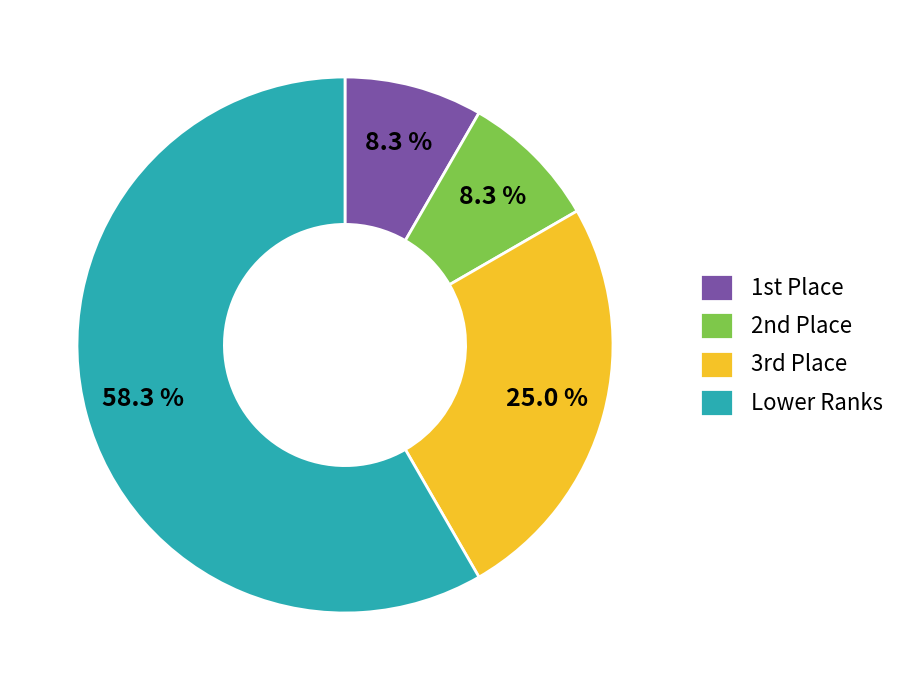

Which slice is the largest?

Lower Ranks